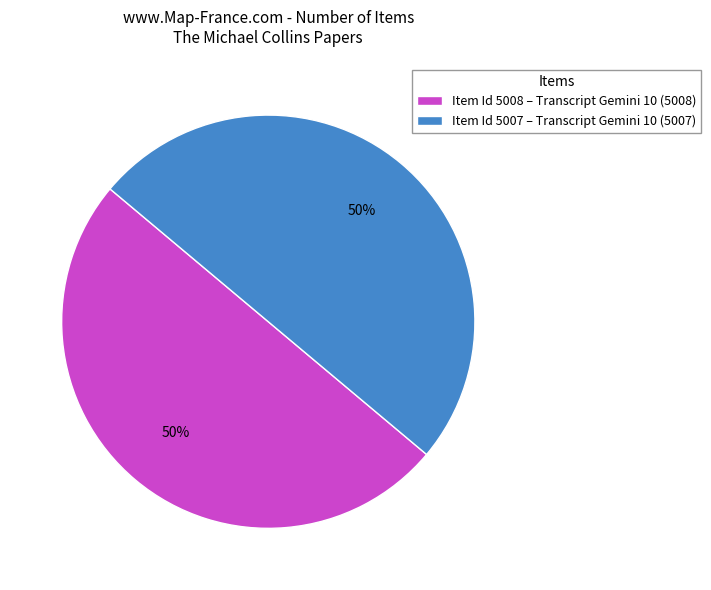

What is the ratio of the value at Item Id 5007 – Transcript Gemini 10 (5007) to the value at Item Id 5008 – Transcript Gemini 10 (5008)?

1.0